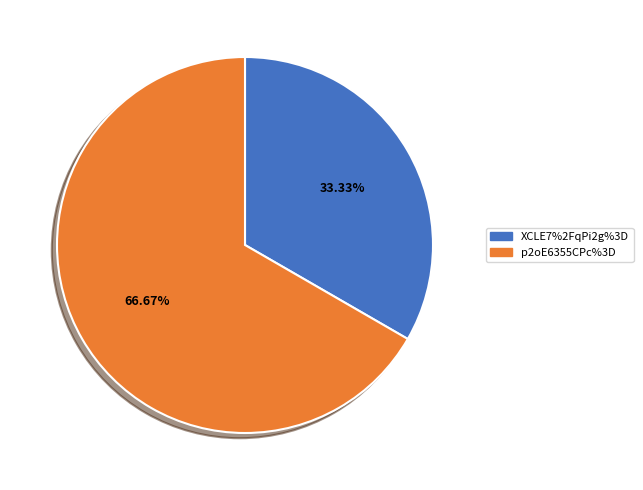

Approximately how many times larger is the value at p2oE6355CPc%3D compared to XCLE7%2FqPi2g%3D?

2.0